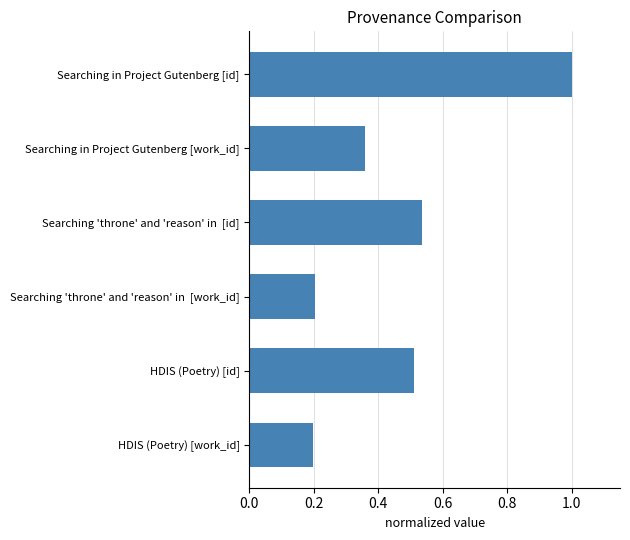

Count the number of data series in this chart.

1